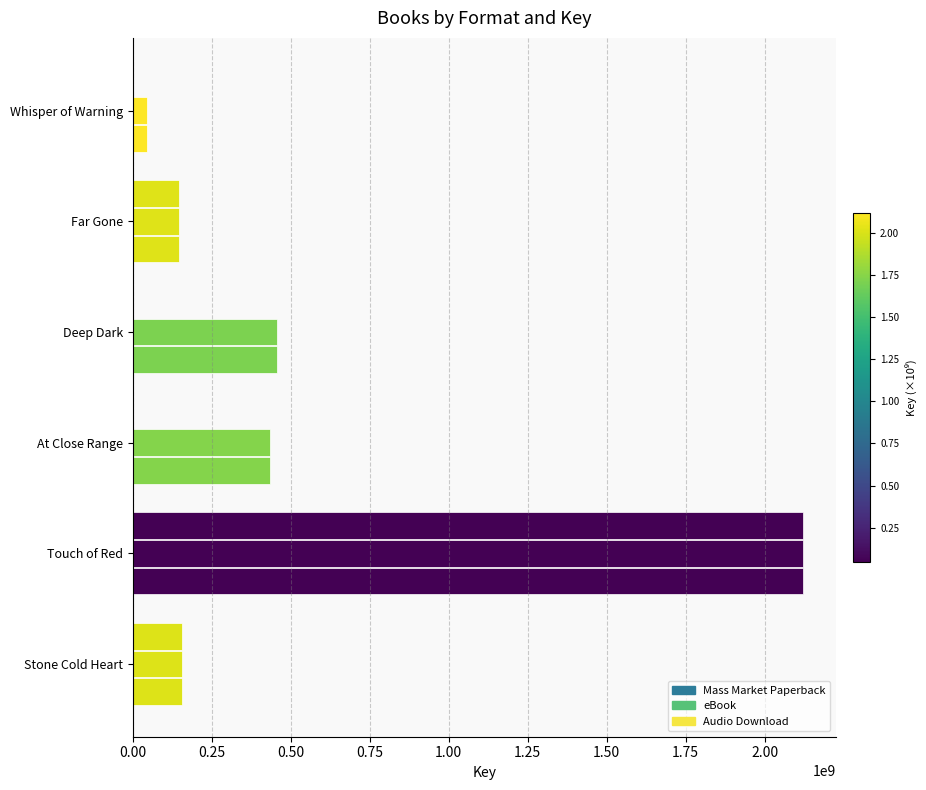

How many data points does each series have?

6